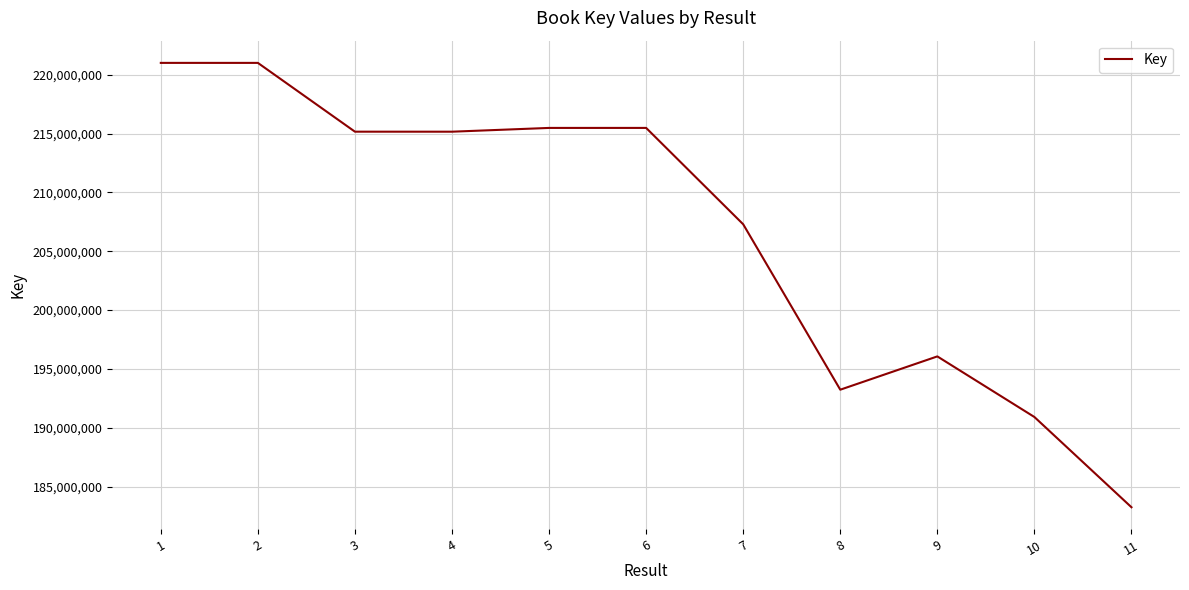

Between 4 and 9, which is larger?

4